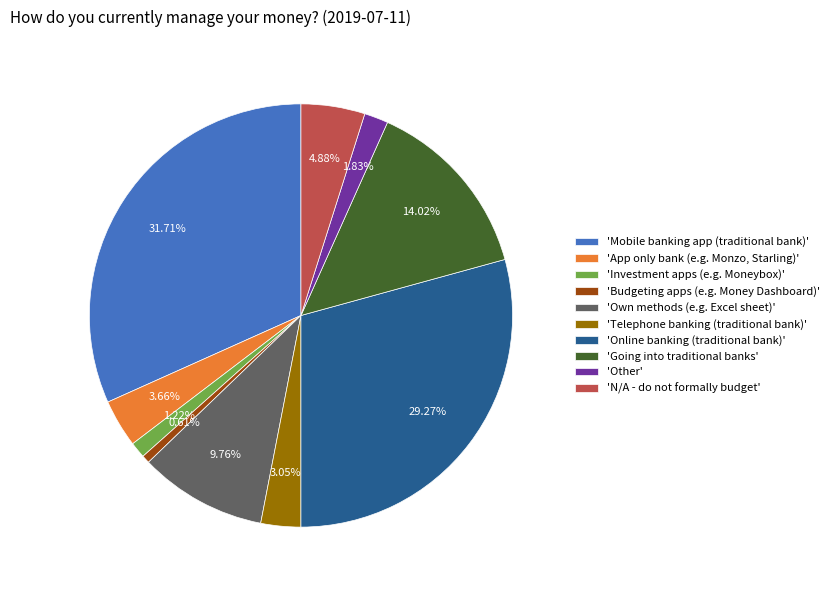

Do 'Other' and 'Own methods (e.g. Excel sheet)' together represent more than half of the pie?

No